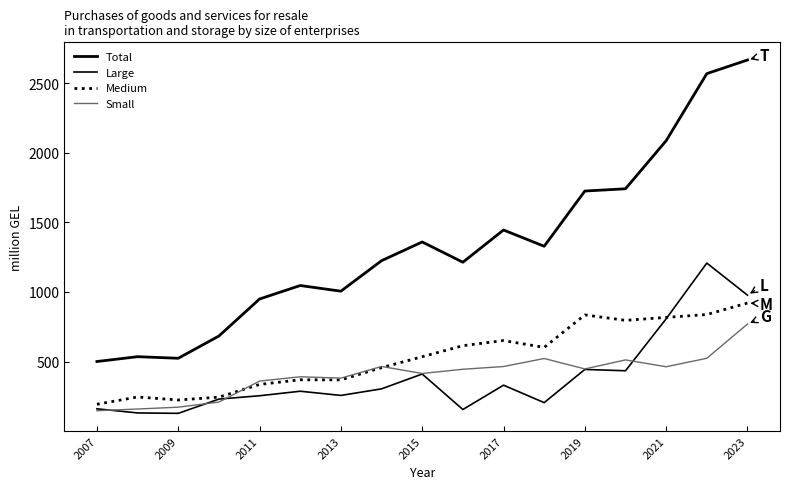

How many lines are shown in the chart?

4